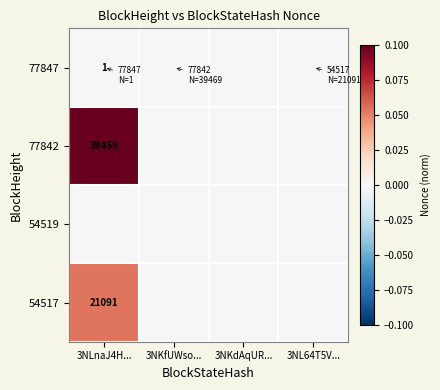

At which category is the sum across all series the highest?

3NLnaJ4H...